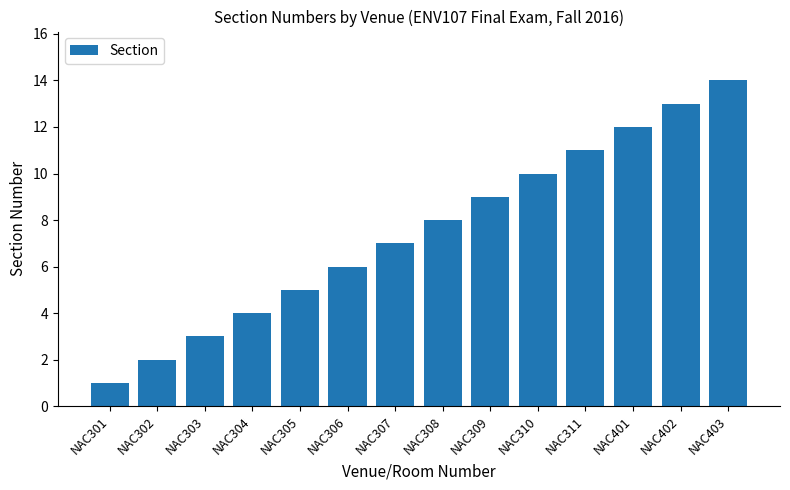

At which category does the chart reach its peak across all series?

NAC403